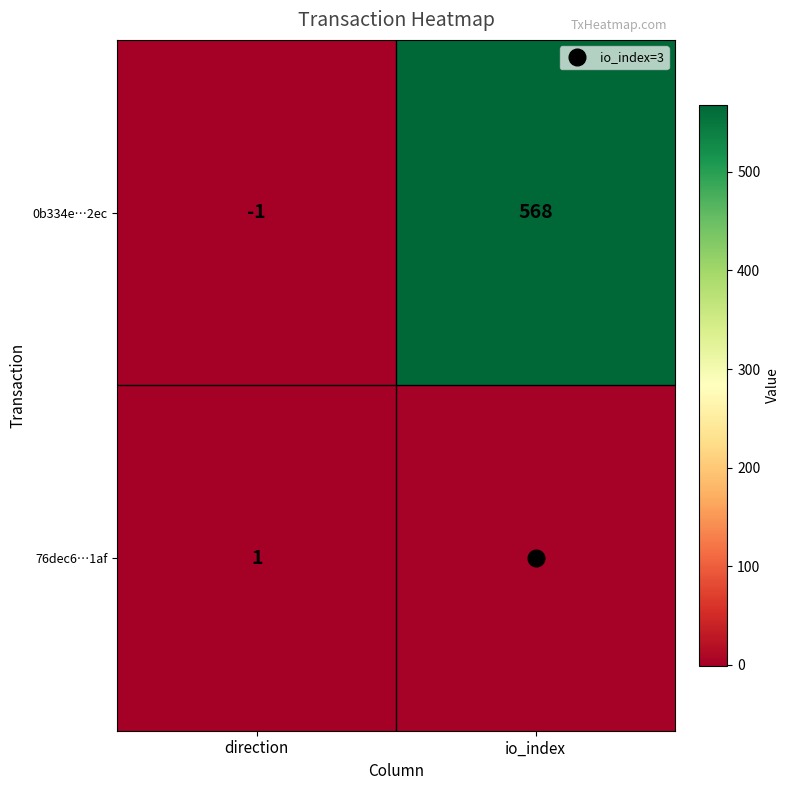

What is the sum of the 76dec6…1af values at io_index and direction?

4